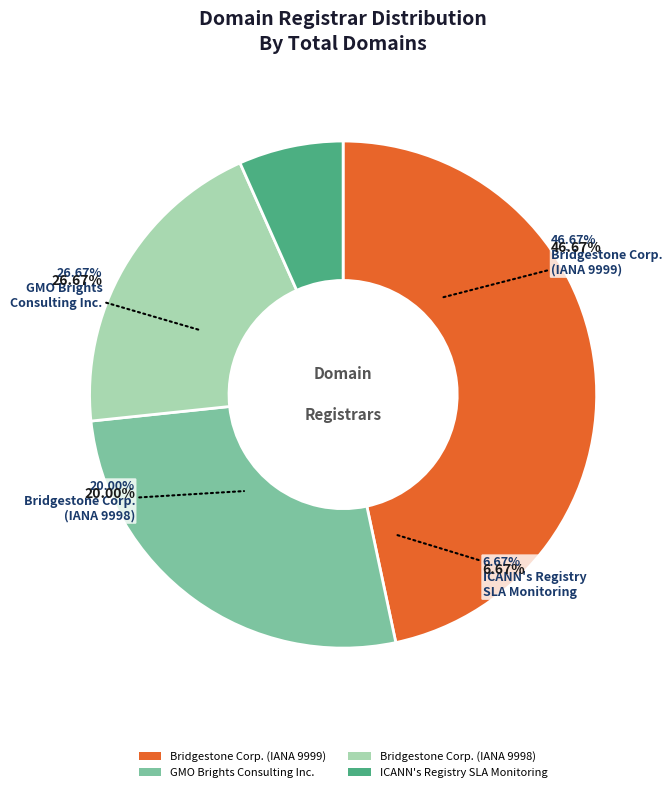

What is the smallest slice in the pie chart?

ICANN's Registry SLA Monitoring System